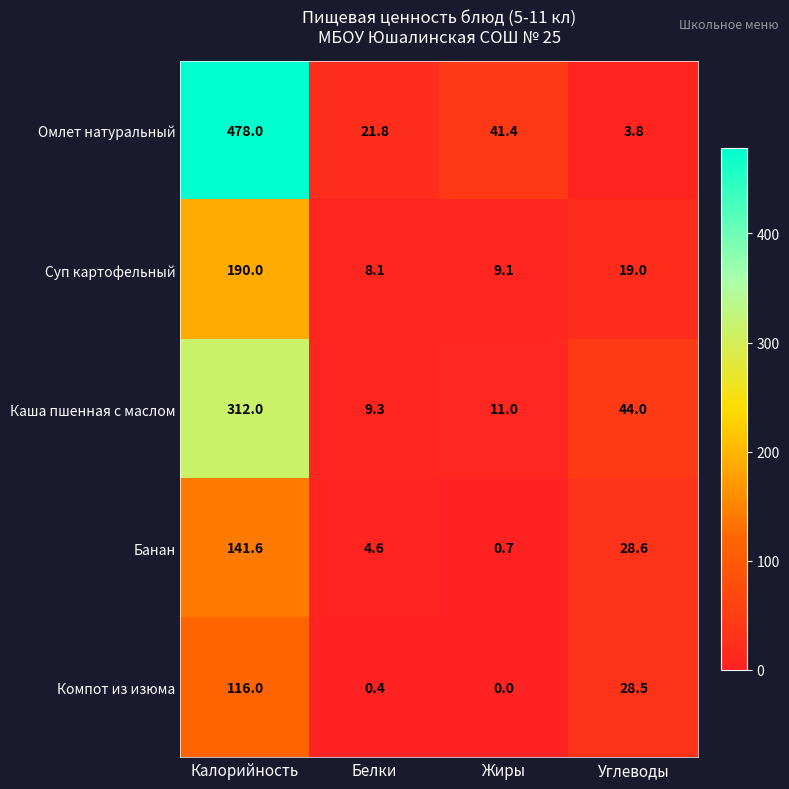

Reading right to left, what are all the values shown in this chart?

Омлет натуральный: 3.8	41.4	21.8	478.0
Суп картофельный: 19.0	9.1	8.1	190.0
Каша пшенная с маслом: 44.0	11.0	9.3	312.0
Банан: 28.6	0.7	4.6	141.6
Компот из изюма: 28.5	0.0	0.4	116.0